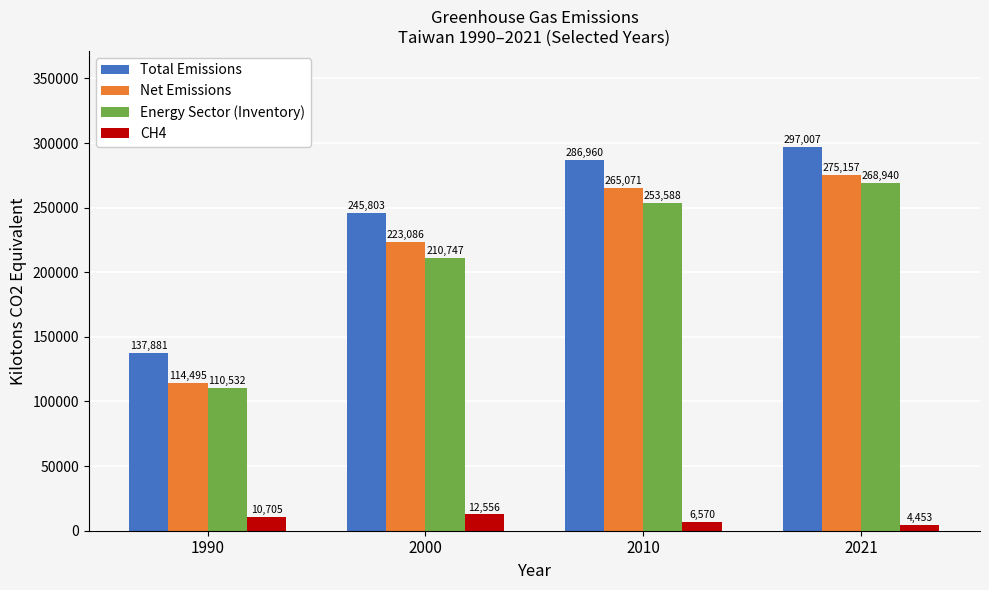

How many bars are there in total?

16